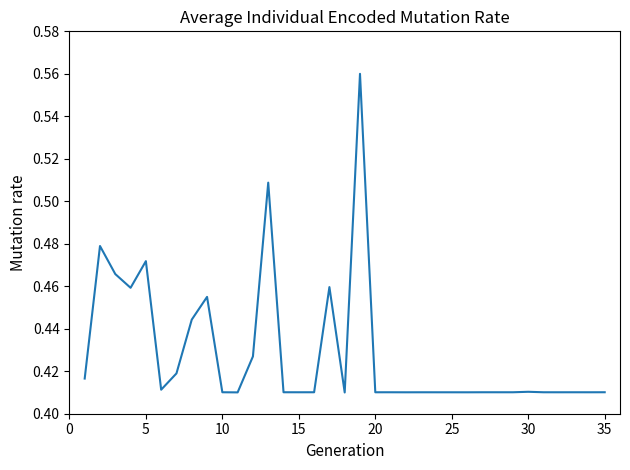

Is it true that the value at 25 is 0.6?

False